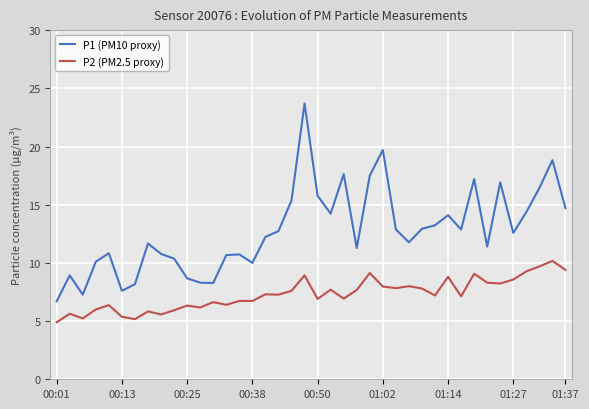

Which series has the largest range (max minus min)?

P1 (PM10 proxy)